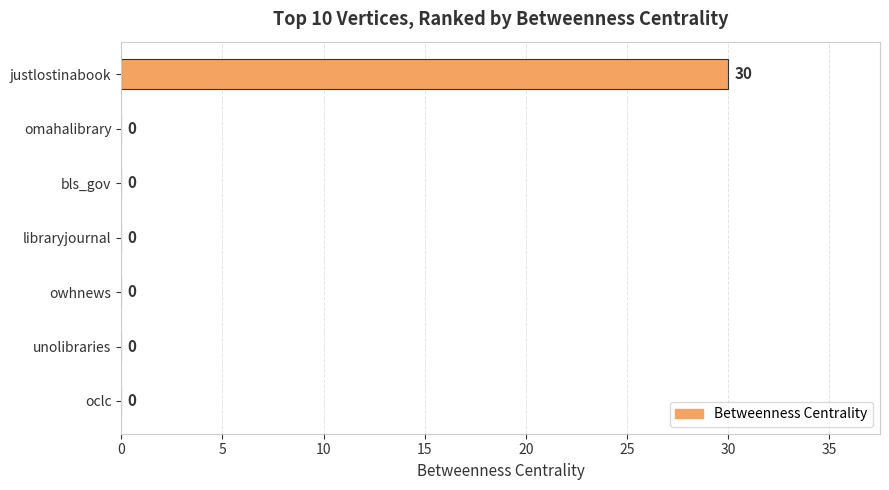

Between bls_gov and justlostinabook, which is larger?

justlostinabook